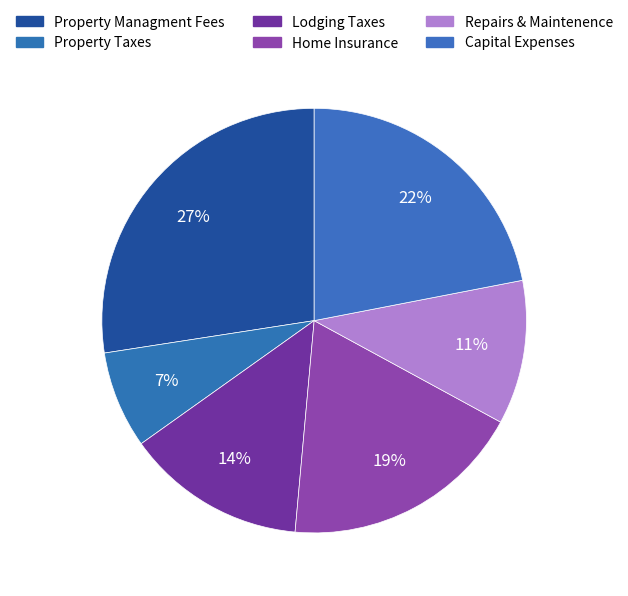

Which slice is the largest?

Property Managment Fees